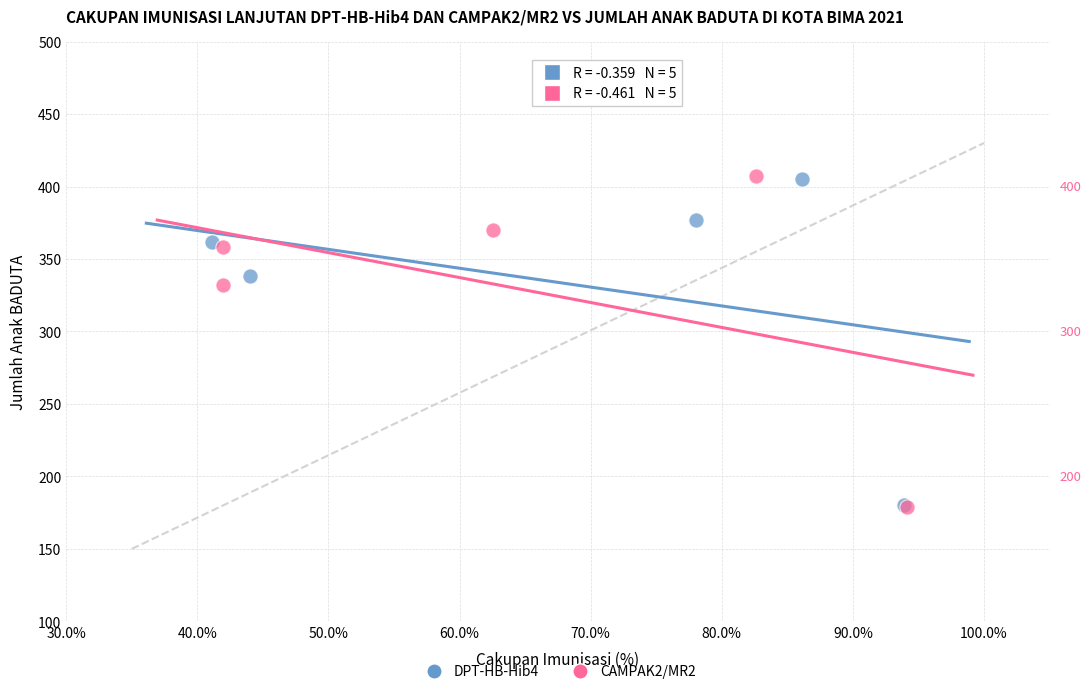

Which series has the largest Y range (max minus min)?

CAMPAK2/MR2